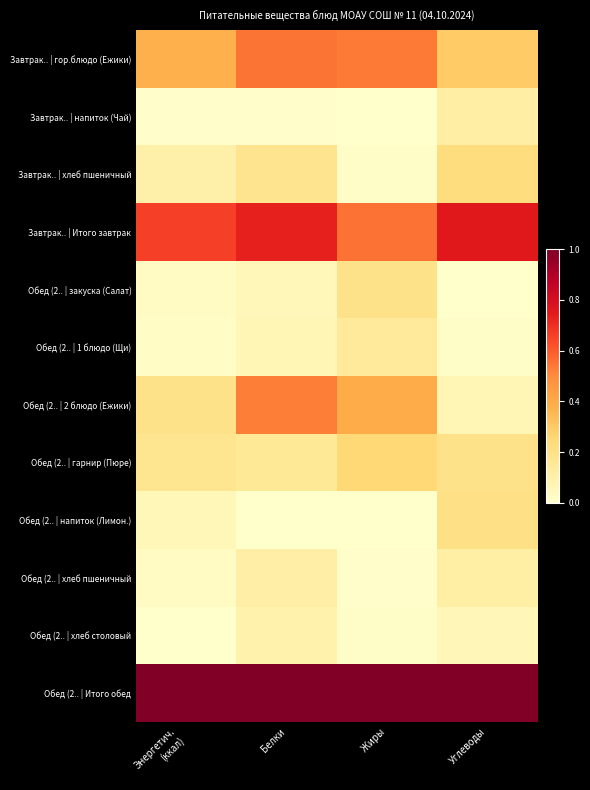

Which series changed the most between Энергетич. (ккал) and Белки?

Обед (2.. | 2 блюдо (Ежики)